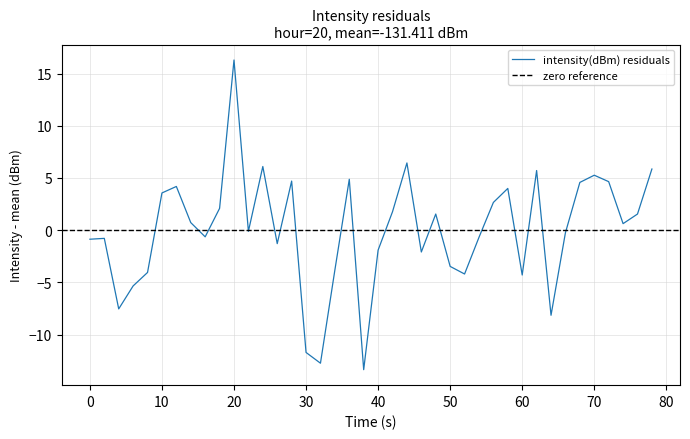

The intensity(dBm) residuals series shows 7.4 at 70. True or false?

False